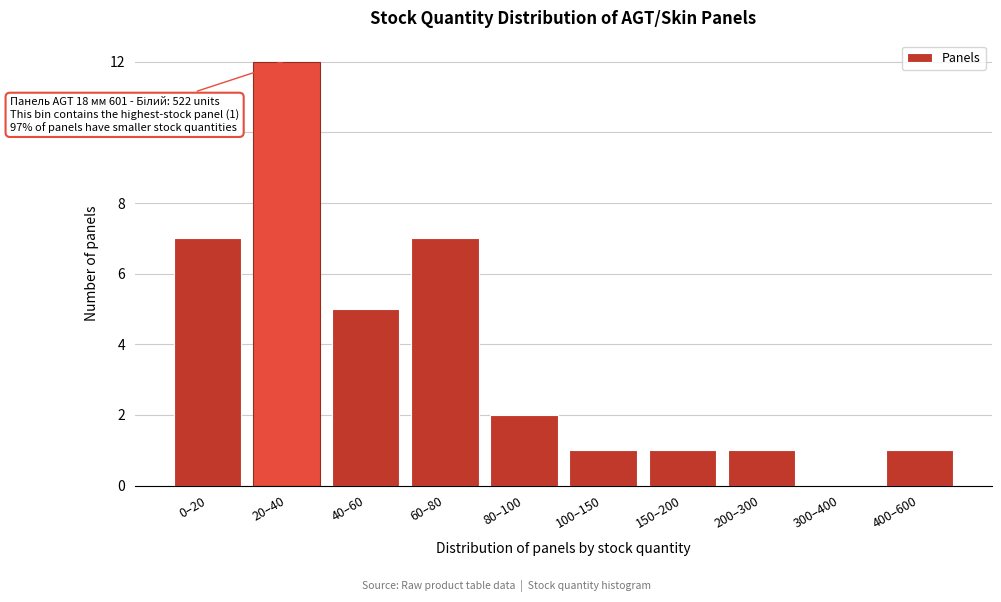

Reading right to left, list all the values displayed in this chart.

400–600=1	300–400=0	200–300=1	150–200=1	100–150=1	80–100=2	60–80=7	40–60=5	20–40=12	0–20=7